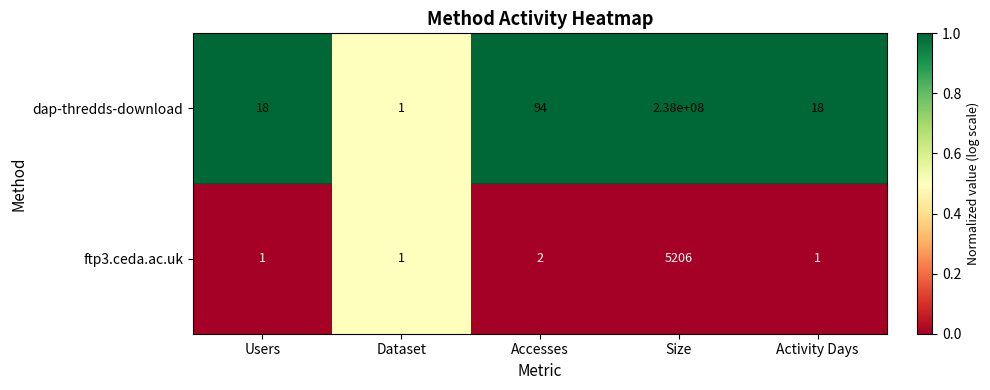

List the series in order of their peak value, lowest first.

ftp3.ceda.ac.uk, dap-thredds-download